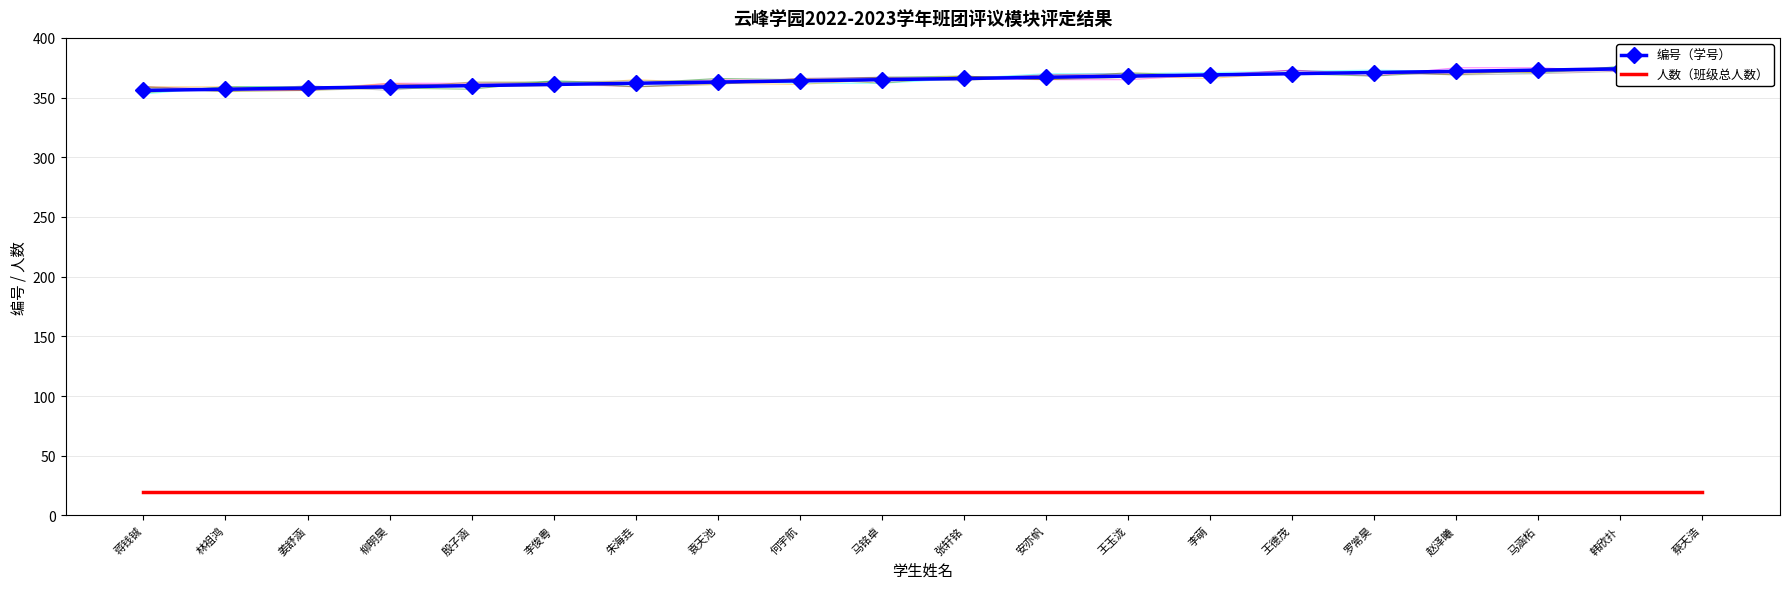

How many lines are shown in the chart?

2